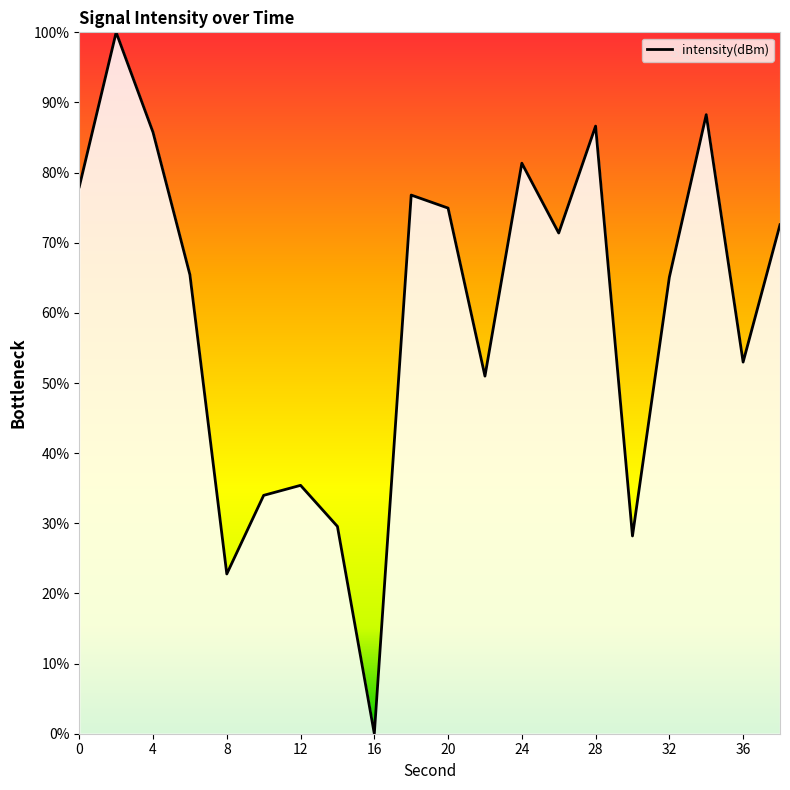

What is the greatest value displayed?

100.0